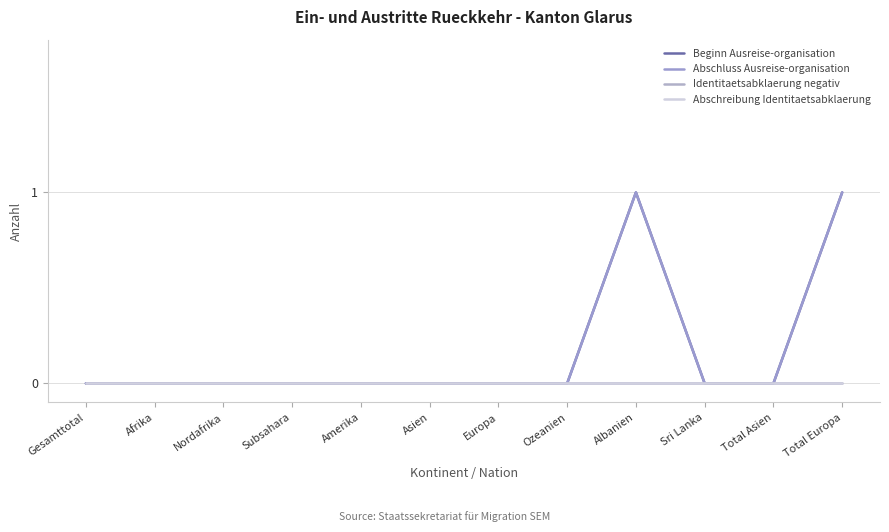

How many lines are shown in the chart?

4